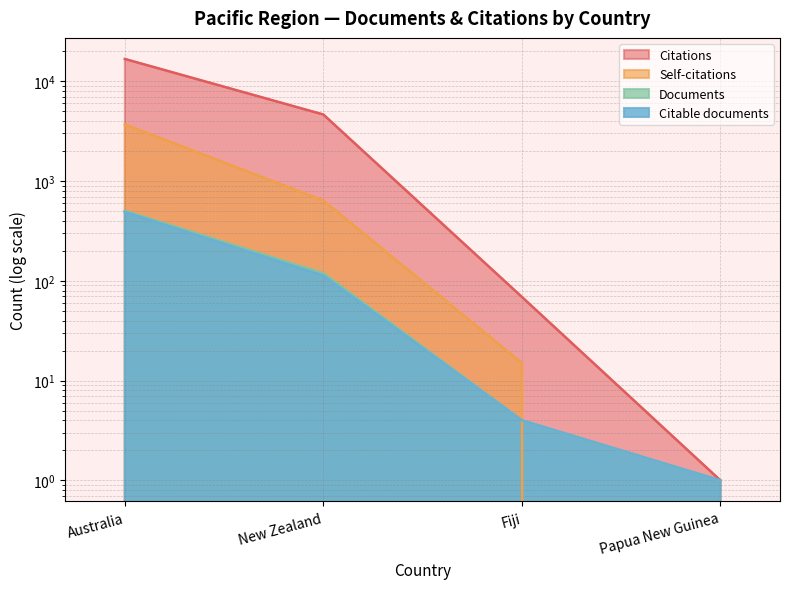

Reading left to right, extract all data points from this chart.

Documents: 503	119	4	1
Citable documents: 491	113	4	1
Citations: 16754	4648	69	1
Self-citations: 3696	639	15	0